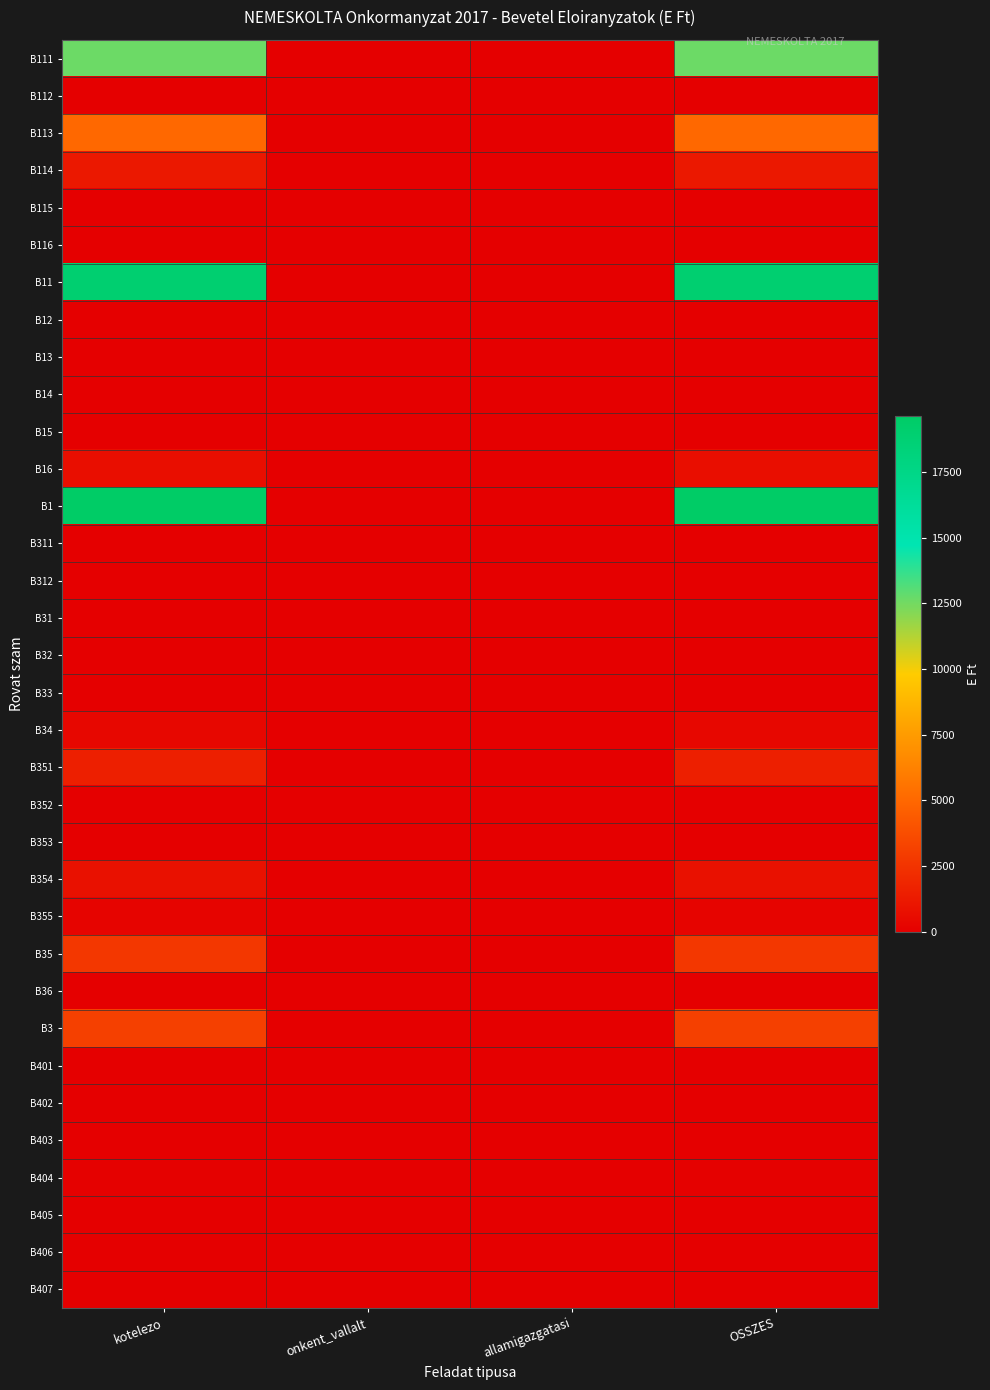

Which series has the largest range (max minus min)?

B1